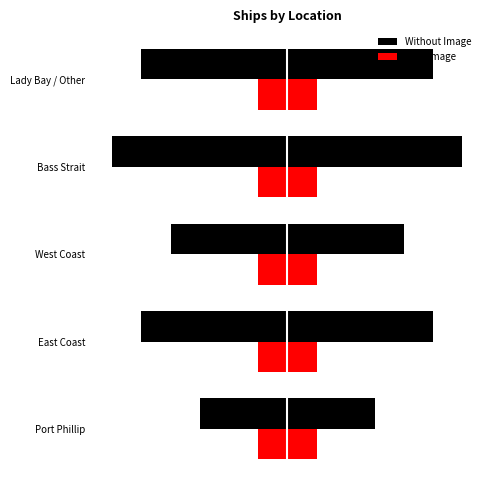

The Without Image series shows 4.0 at West Coast. True or false?

True